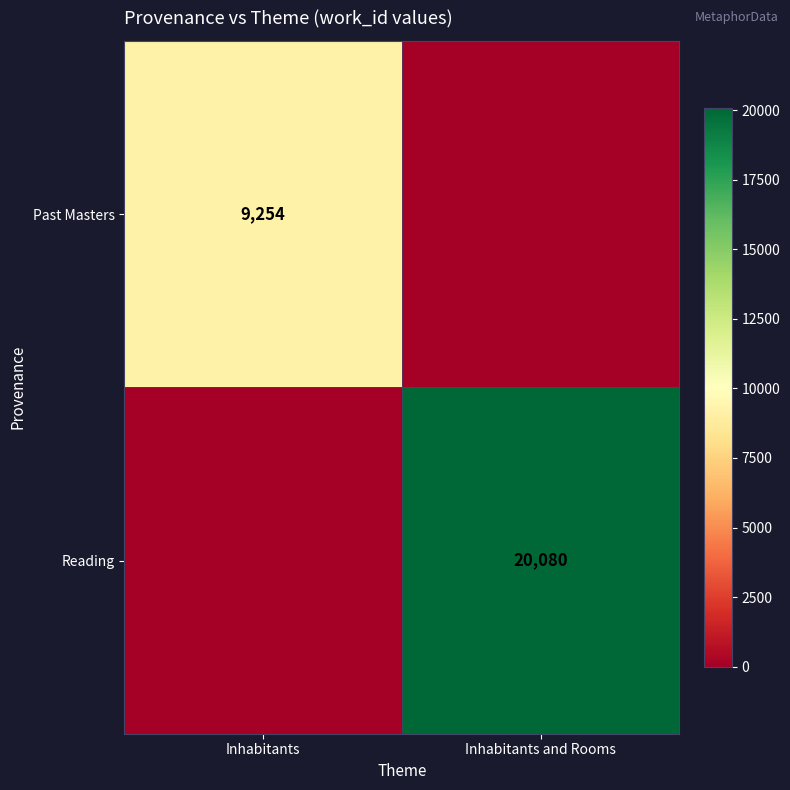

The value of Reading at Inhabitants and Rooms is 5718. True or false?

False